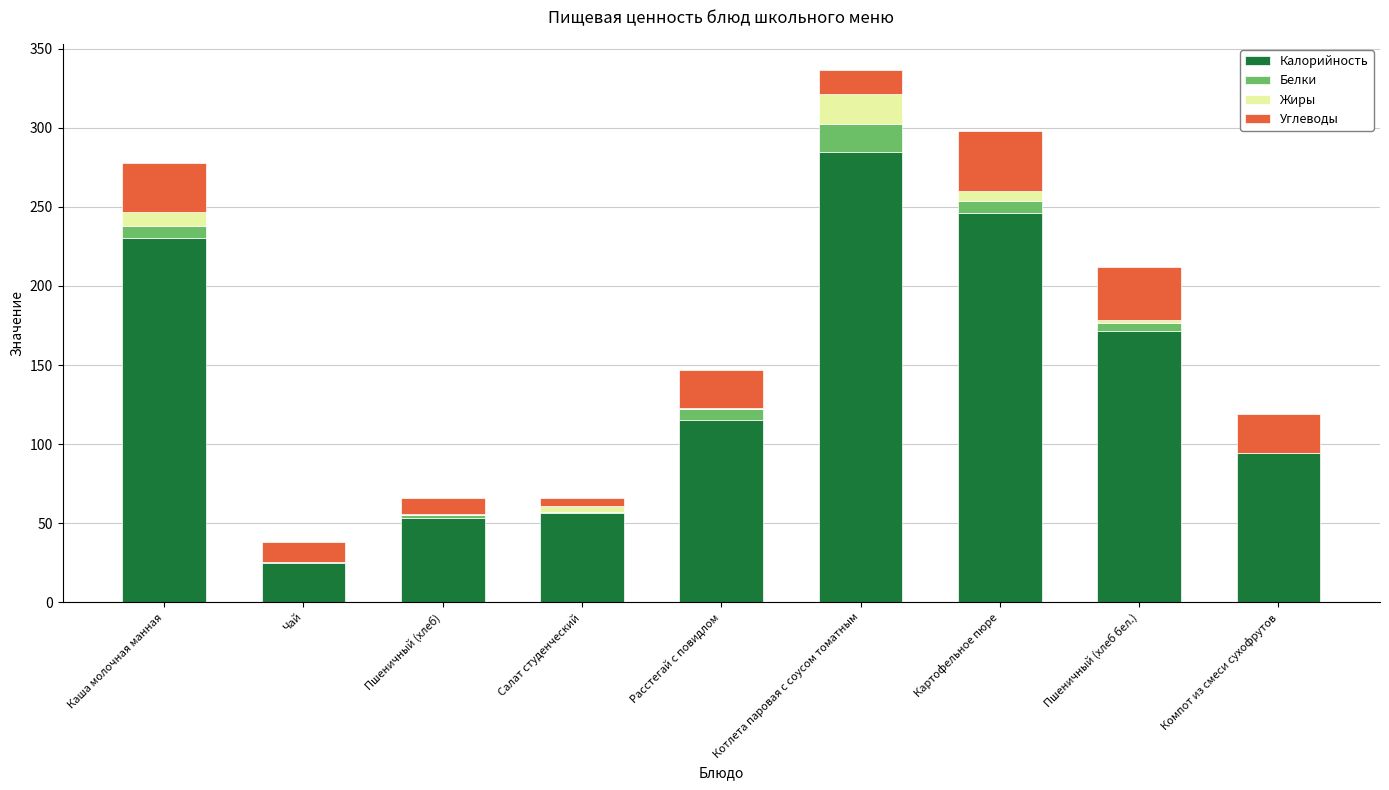

At which category is the sum across all series the highest?

Котлета паровая с соусом томатным